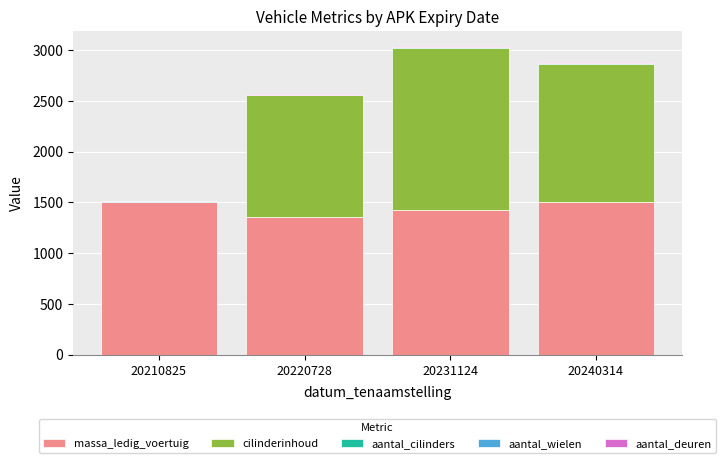

The value of massa_ledig_voertuig at 20210825 is 845. True or false?

False